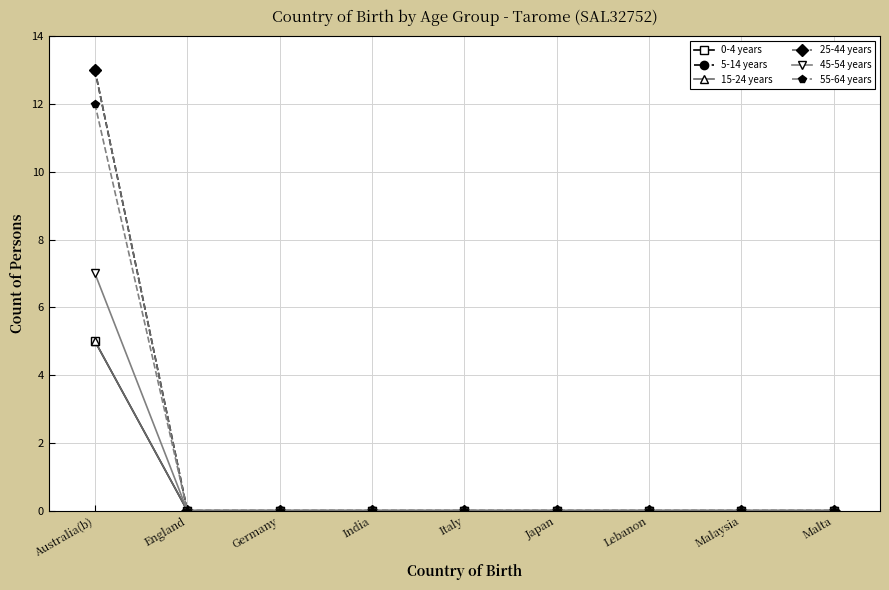

Is this an area chart (filled region under the line)?

No